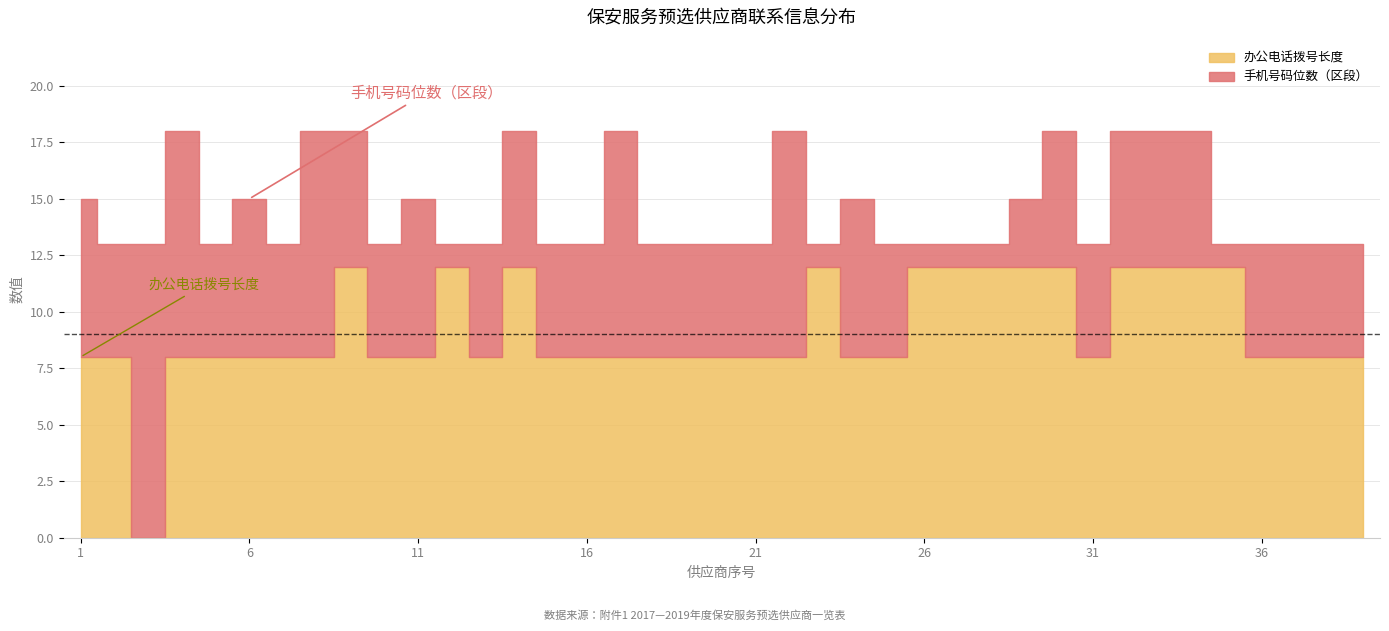

Where is 办公电话拨号长度 nearest to the value 6?

1